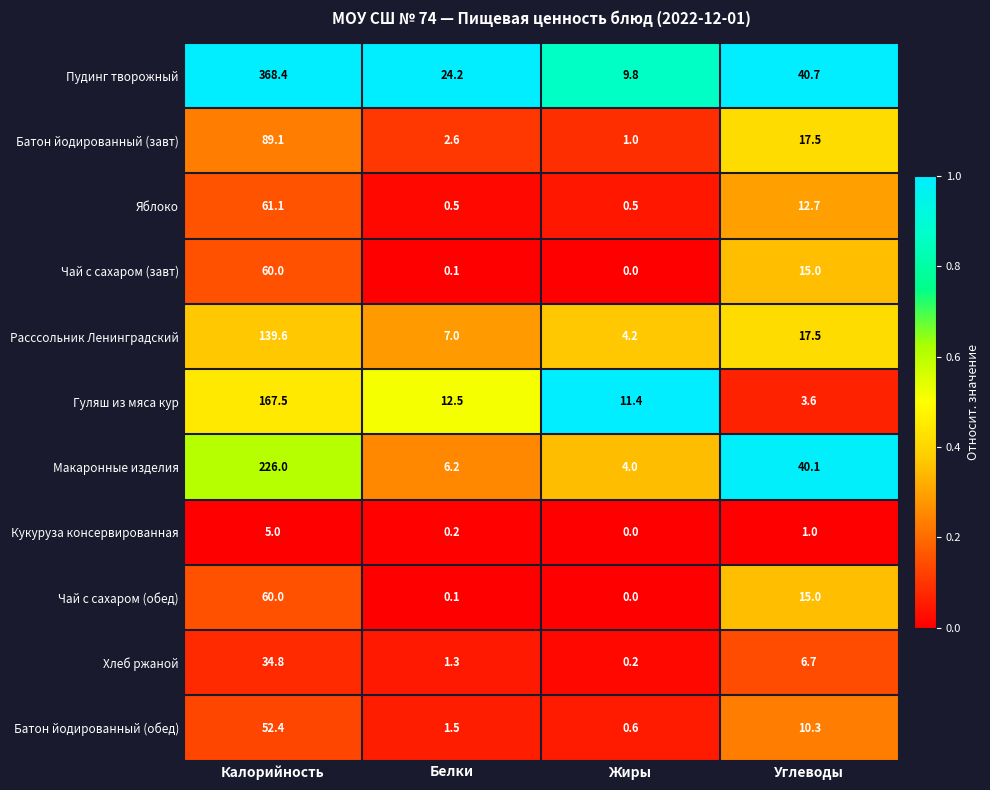

At which category is the sum across all series the highest?

Калорийность